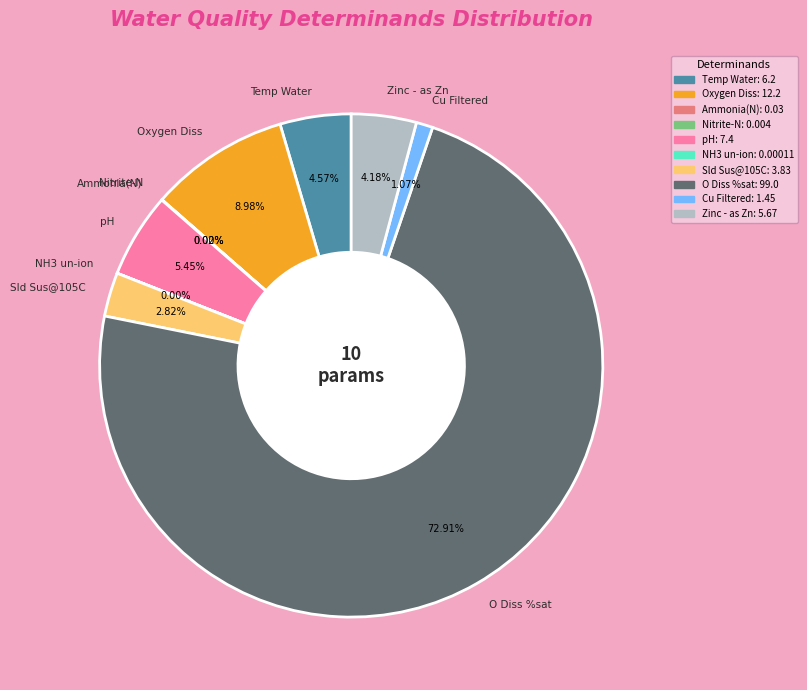

Which slice is the largest?

O Diss %sat